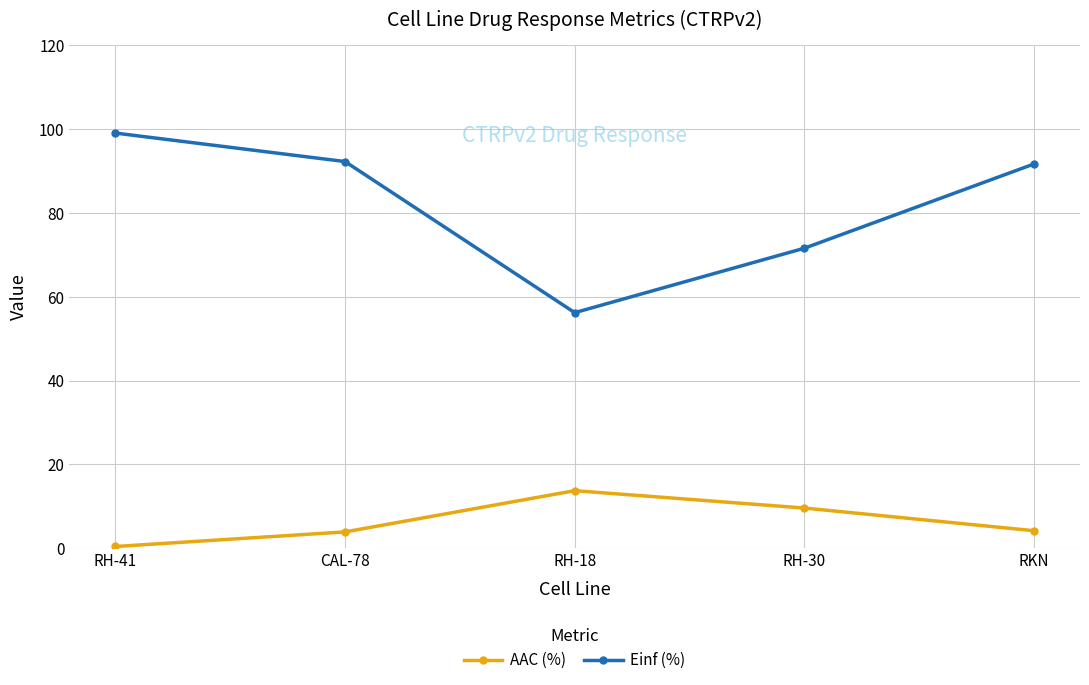

What position from the left is RH-41?

1